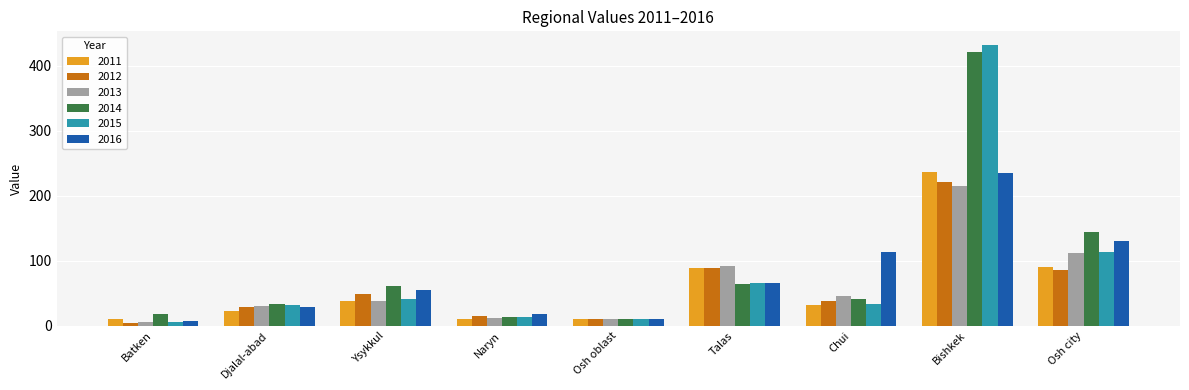

What is the label of the 8th bar from the left?

Bishkek